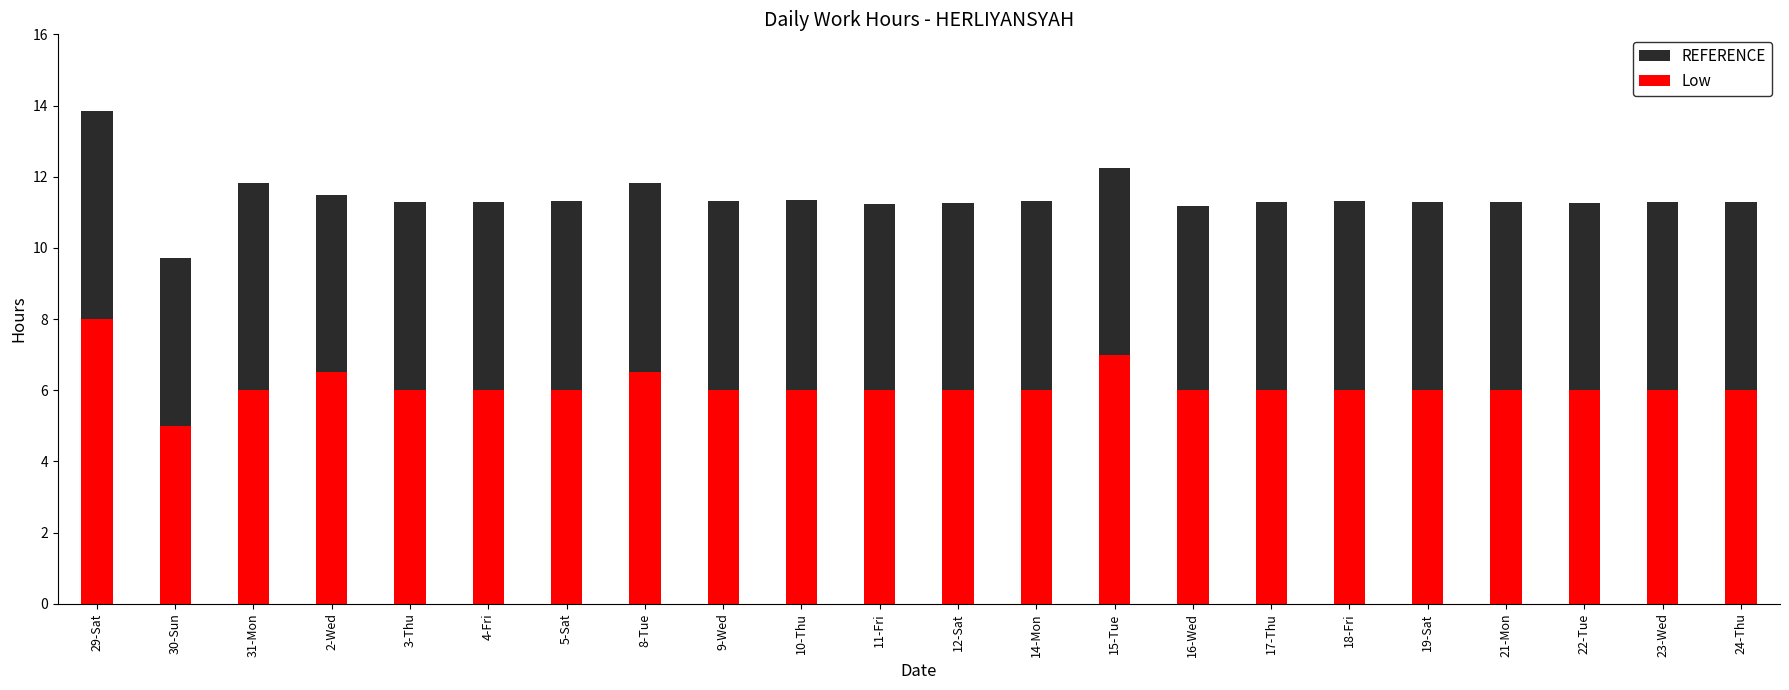

Which series has the largest total across all categories?

REFERENCE